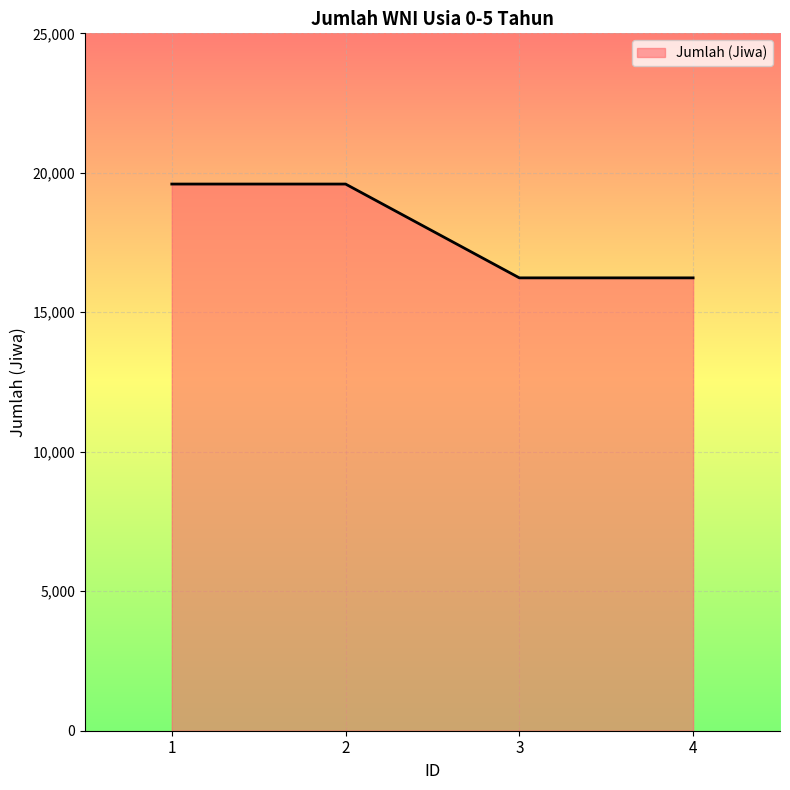

True or false: the data has more than 2 interior local peaks.

False